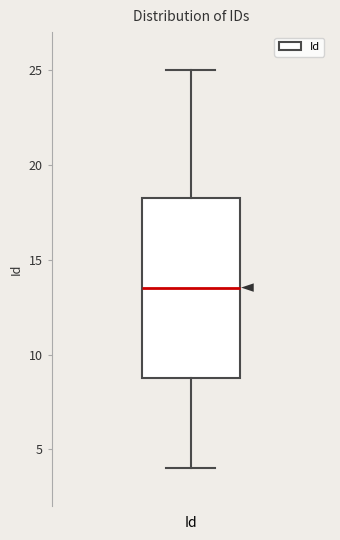

Where does the lower whisker of the box for Id end on the y-axis? The values are not printed on the chart, so give them approximately, as read against the axis.

4.0